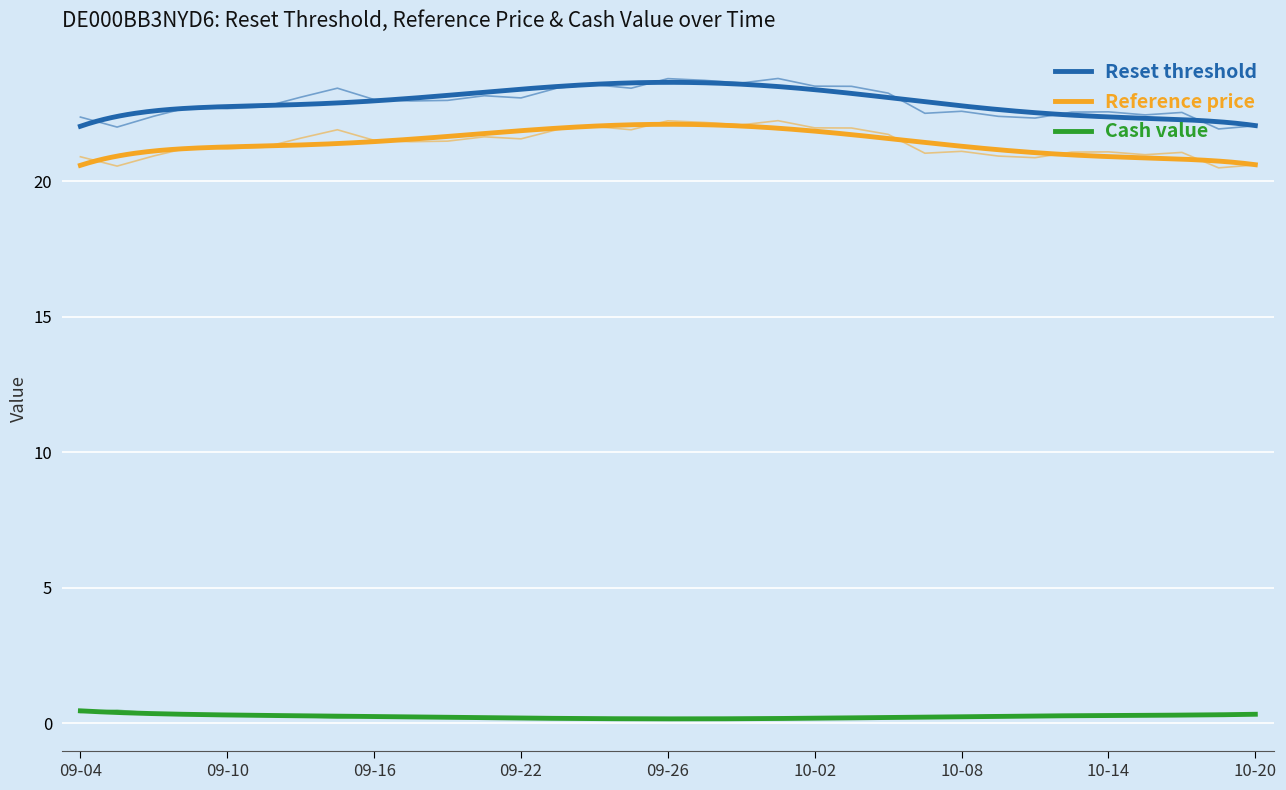

Which category has the lowest value in the Reference price series?

2025-10-17